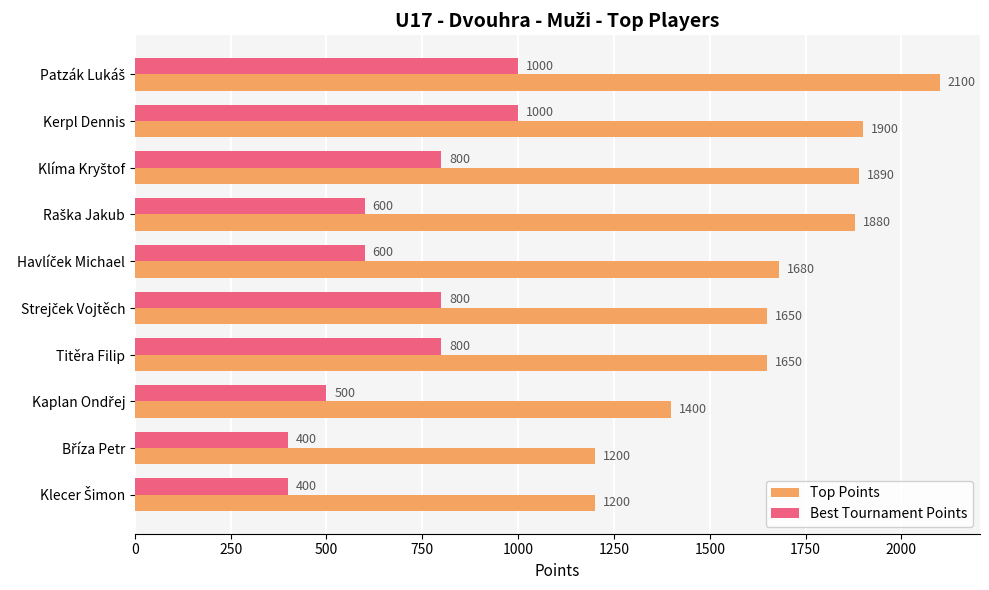

Rank the series by their average value, from lowest to highest.

Best Tournament Points, Top Points